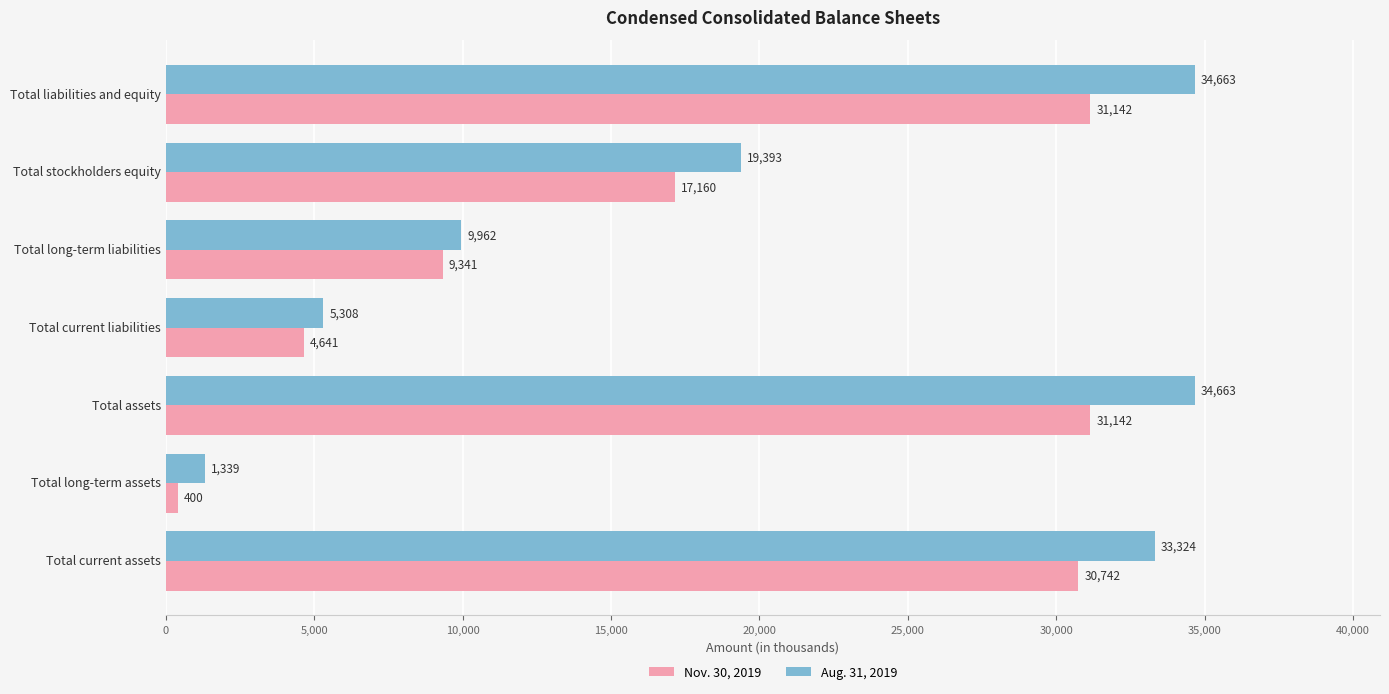

What is the spread (max minus min) of values at Total long-term assets?

939